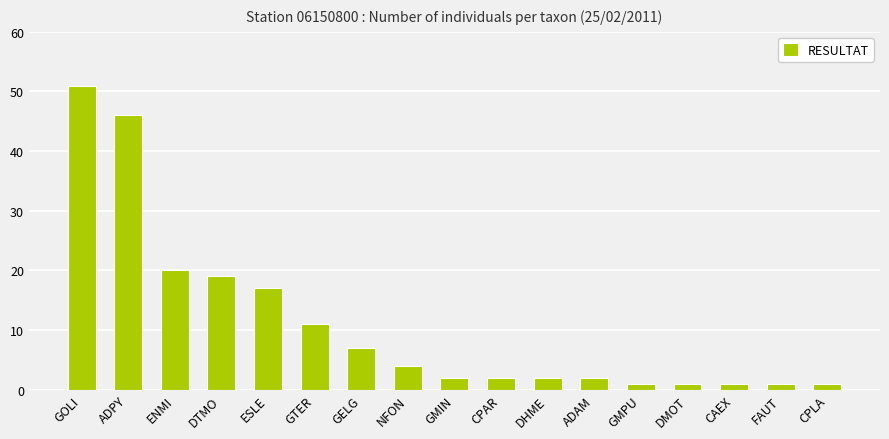

Where does the data first go above 2?

GOLI